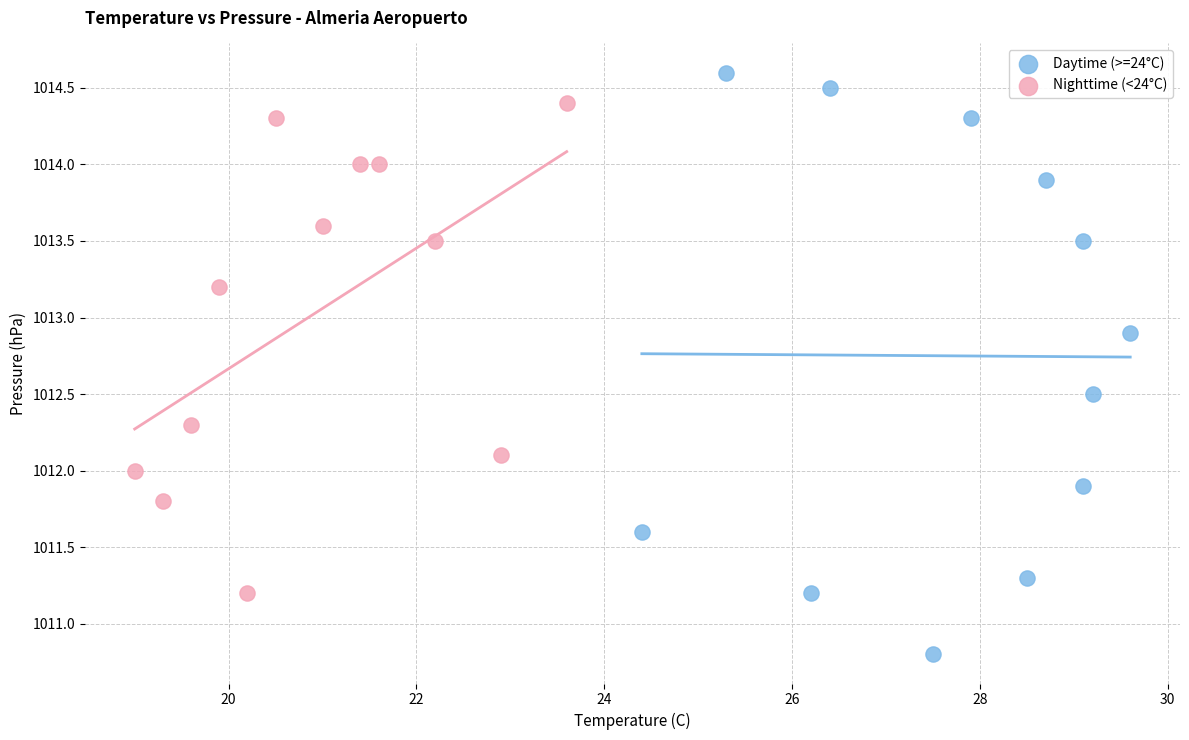

Which series has the largest Y range (max minus min)?

Daytime (>=24°C)